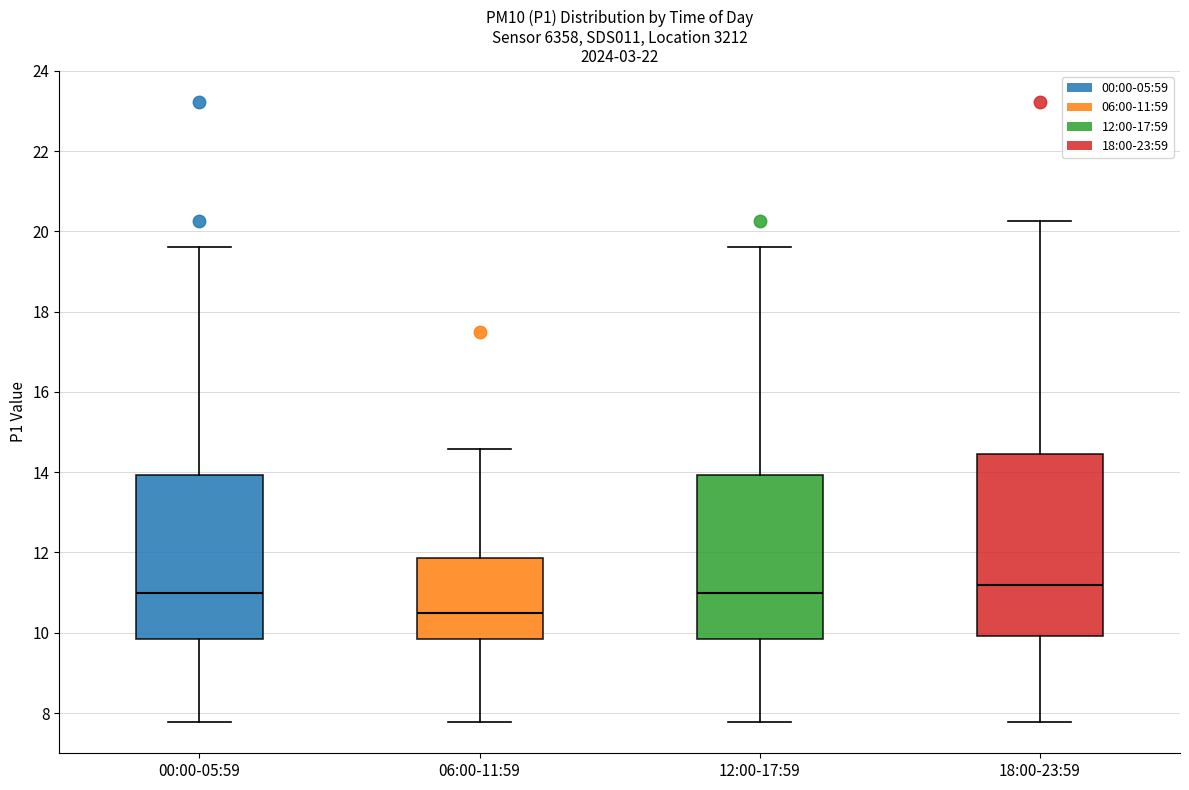

Reading left to right, read every box against the y-axis: the position of its median line, the range the box covers, and the ends of its whiskers. The values are not printed on the chart, so give them approximately, as read against the axis.

00:00-05:59: median 11.0, box 9.8 to 14.0, whiskers 7.8 to 19.6
06:00-11:59: median 10.4, box 9.8 to 11.8, whiskers 7.8 to 14.6
12:00-17:59: median 11.0, box 9.8 to 14.0, whiskers 7.8 to 19.6
18:00-23:59: median 11.2, box 10.0 to 14.4, whiskers 7.8 to 20.2